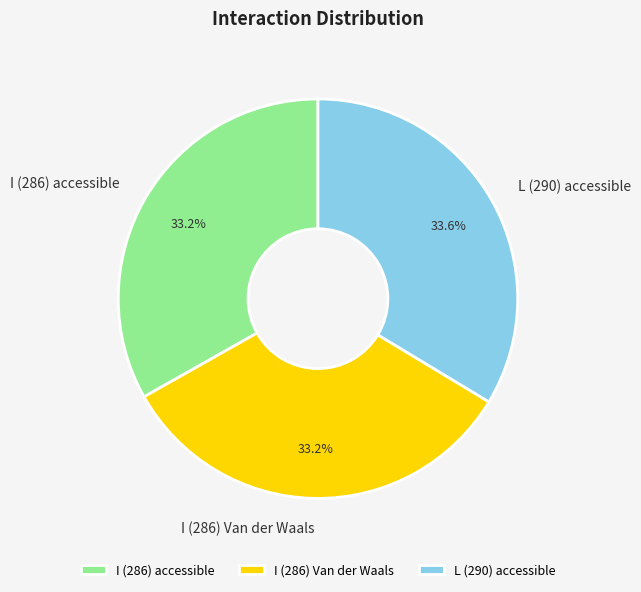

The L (290) accessible slice represents 34% of the pie. True or false?

True